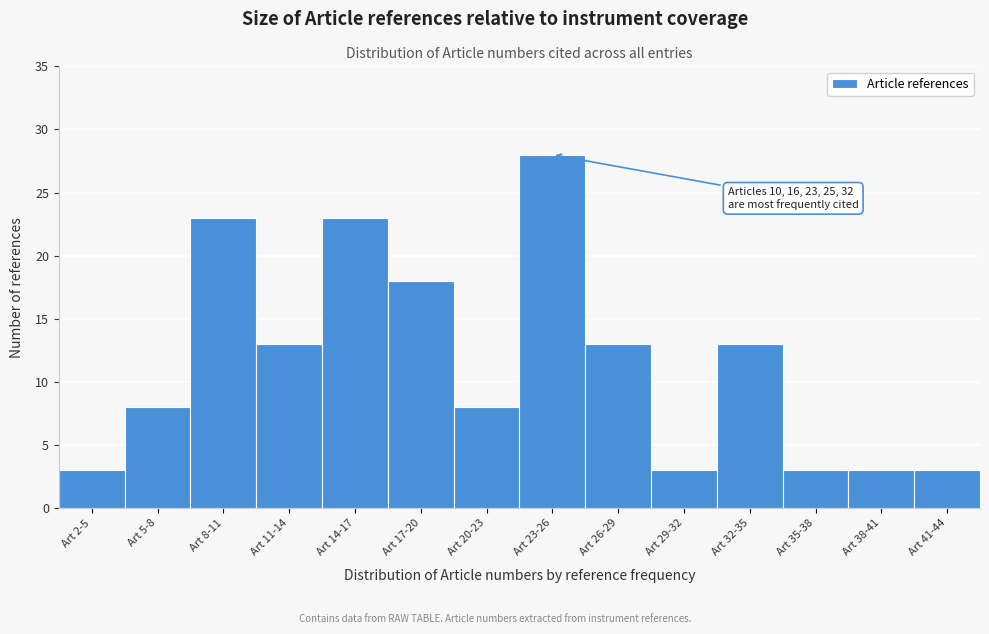

Reading left to right, transcribe all the data shown in this chart.

Art 2-5=3	Art 5-8=8	Art 8-11=23	Art 11-14=13	Art 14-17=23	Art 17-20=18	Art 20-23=8	Art 23-26=28	Art 26-29=13	Art 29-32=3	Art 32-35=13	Art 35-38=3	Art 38-41=3	Art 41-44=3